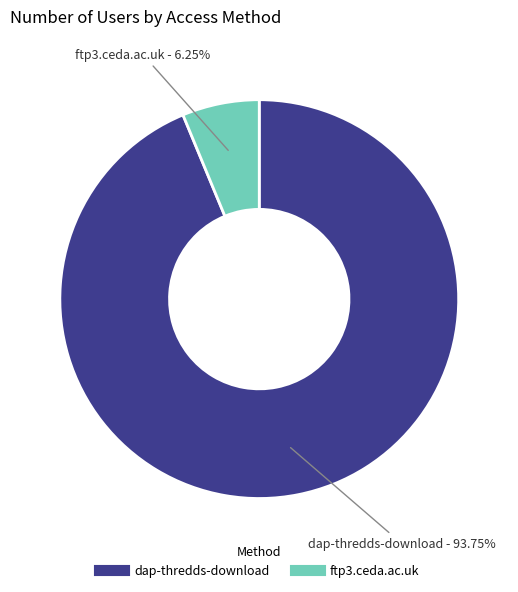

Is there any slice that represents more than half of the pie?

Yes